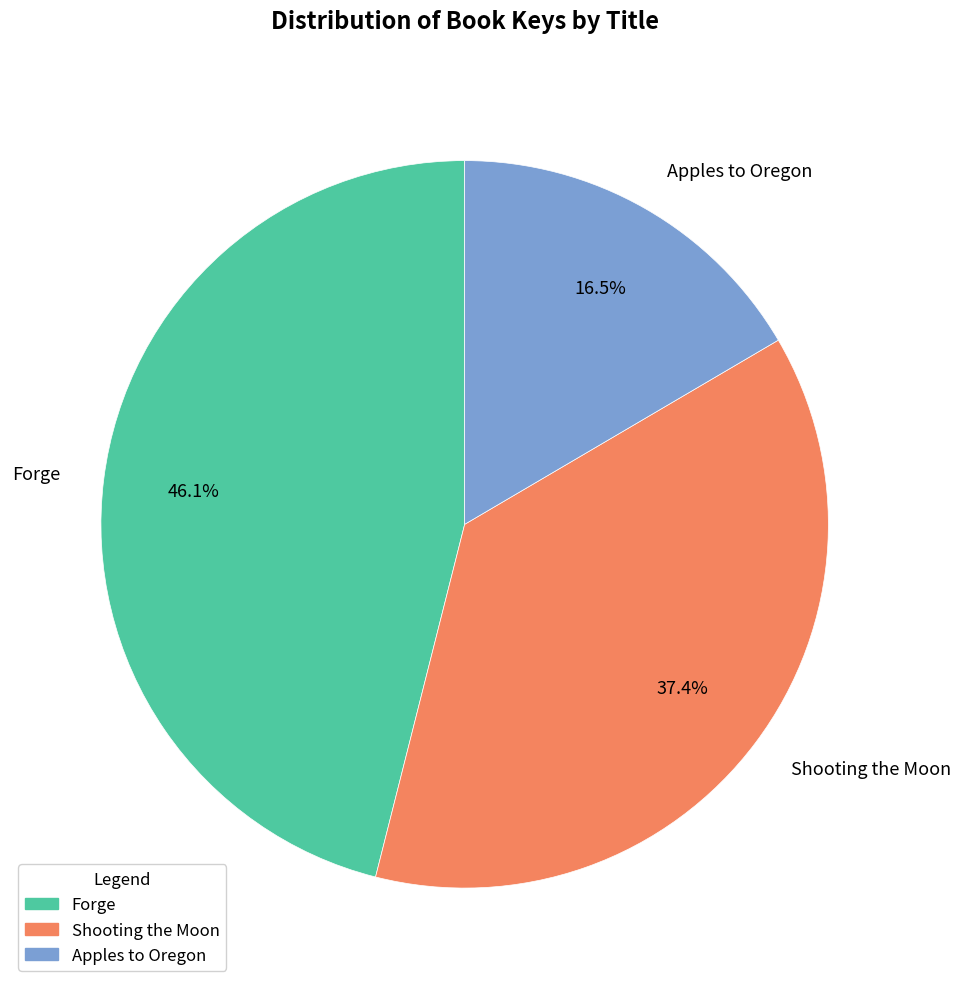

What is the ratio of the value at Shooting the Moon to the value at Forge?

0.8